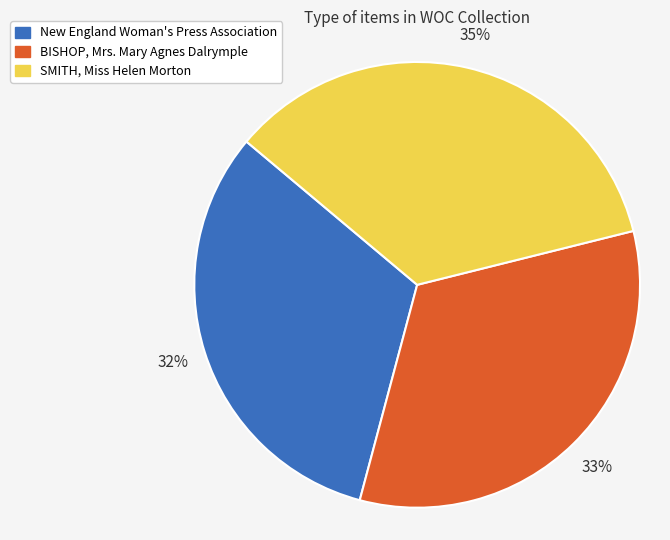

To the nearest percent, what is the difference between the New England Woman's Press Association and SMITH, Miss Helen Morton slice percentages?

3%